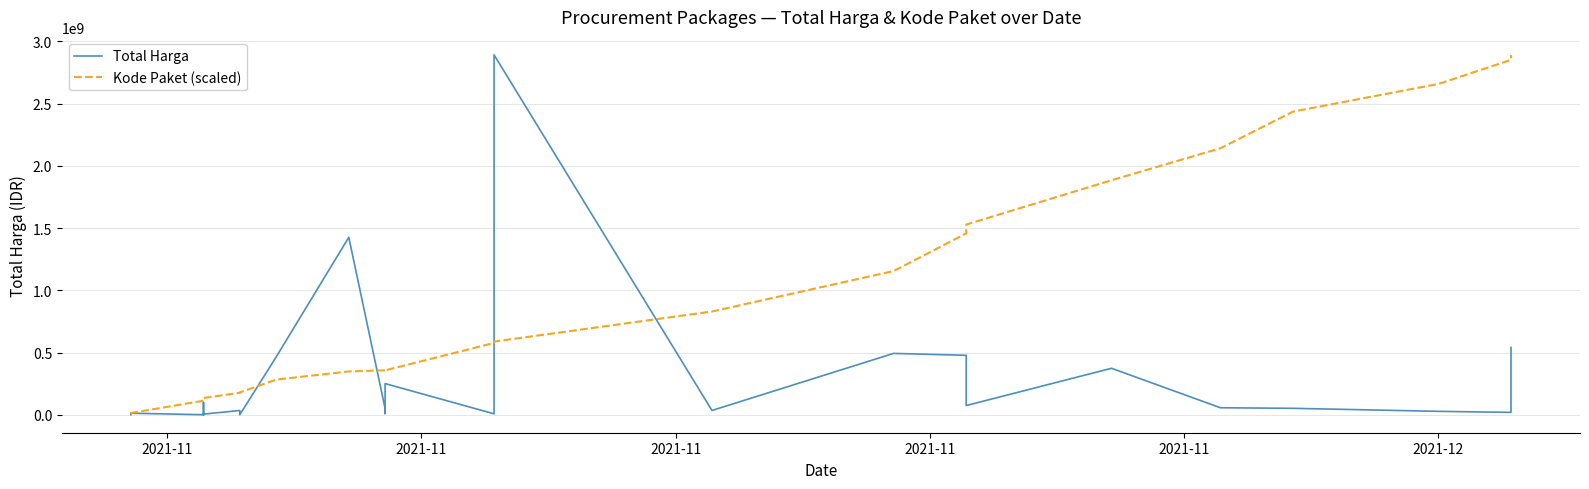

What is the greatest value displayed?

2892122000.0